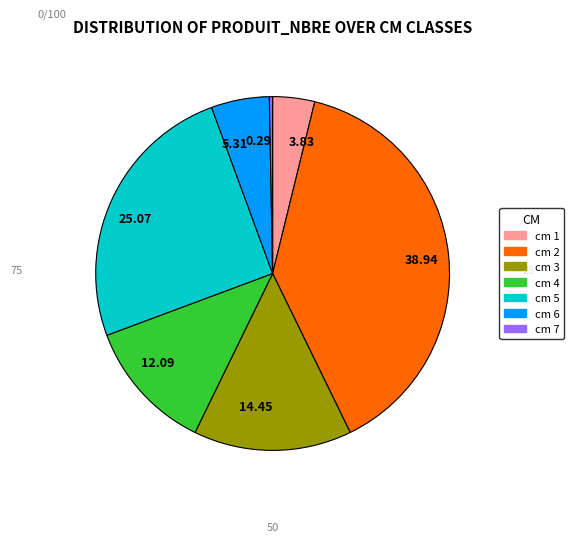

Is there a majority slice in this chart?

No